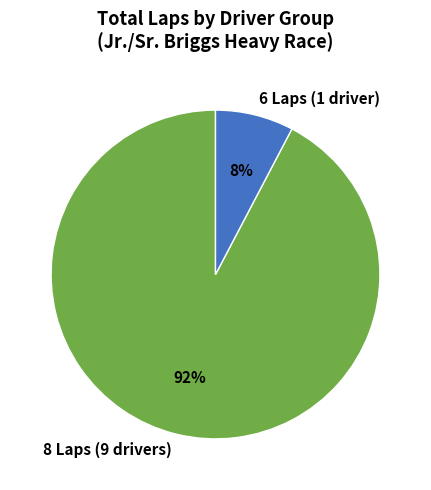

Rank the categories by value from highest to lowest.

8 Laps (9 drivers), 6 Laps (1 driver)